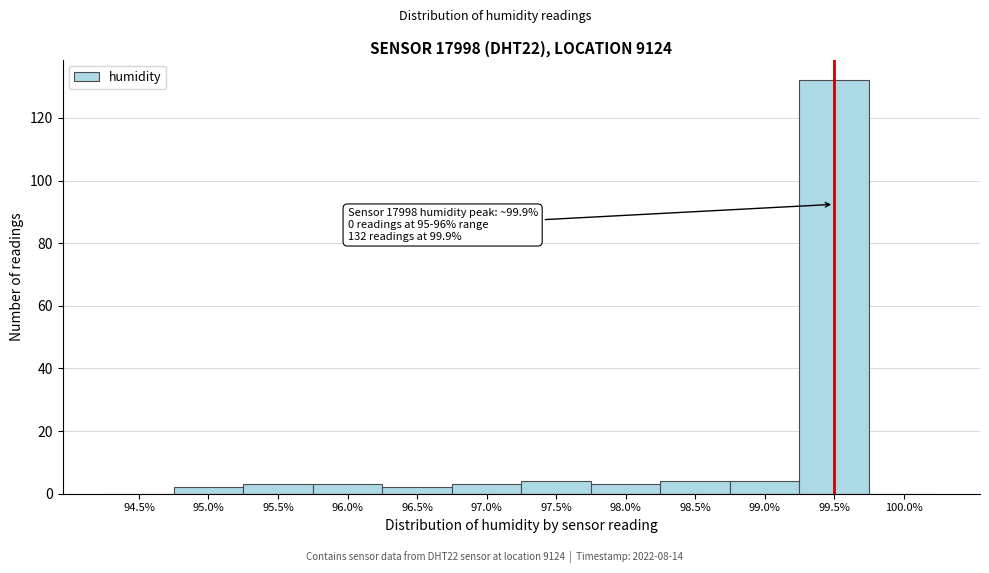

Reading left to right, list all the values displayed in this chart.

94.5%=0	95.0%=2	95.5%=3	96.0%=3	96.5%=2	97.0%=3	97.5%=4	98.0%=3	98.5%=4	99.0%=4	99.5%=132	100.0%=0